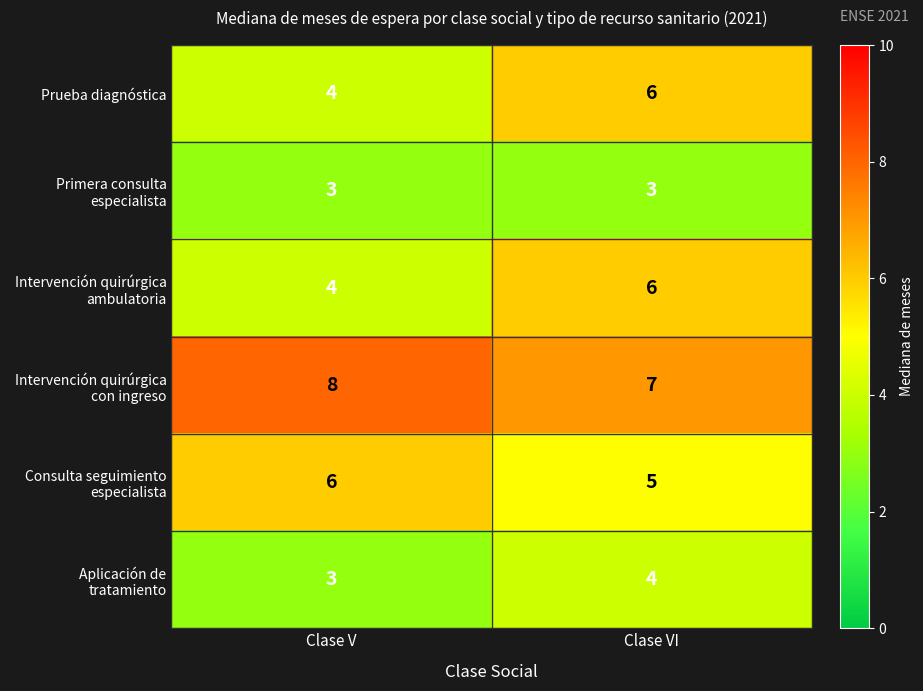

What is the sum of the Primera consulta especialista values at Clase VI and Clase V?

6